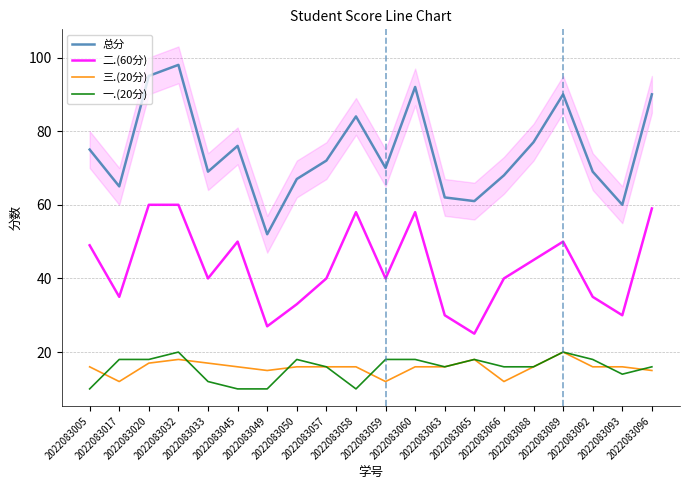

Where does the 三.(20分) series first go above 16?

2022083020